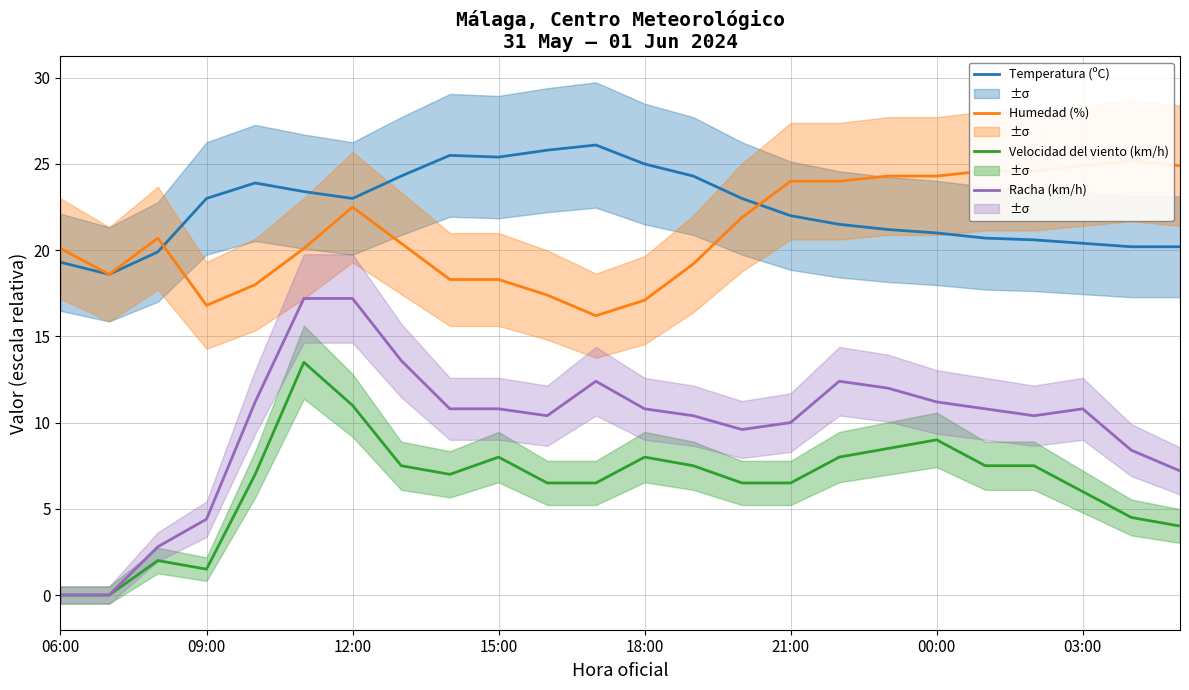

True or false: Temperatura (ºC) has a value of 25.8 at 10.

True